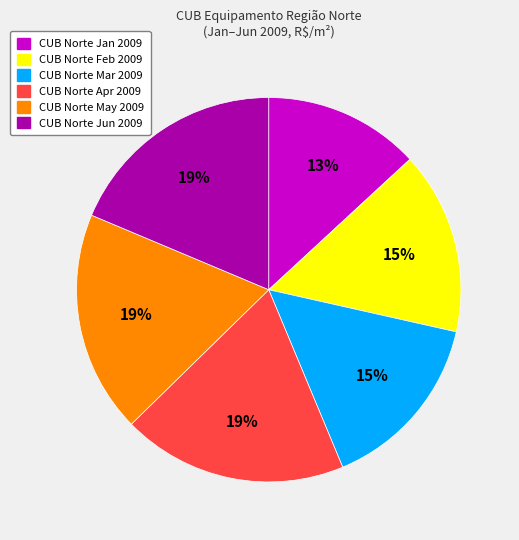

What percentage is the CUB Norte Jun 2009 slice, to the nearest percent?

19%